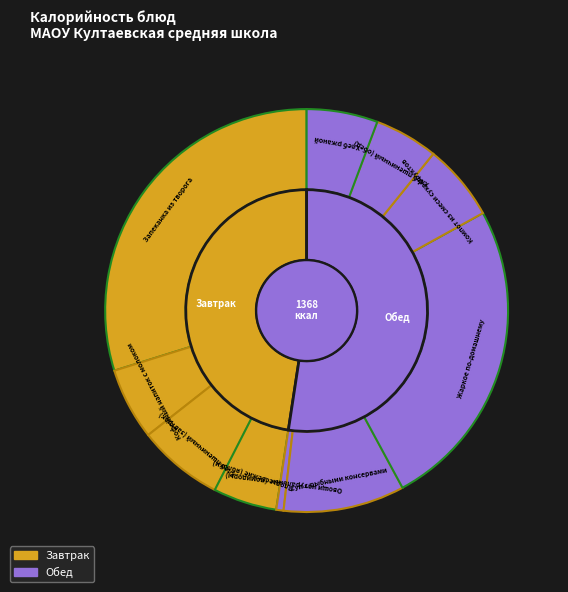

How many segments does this pie chart have?

10